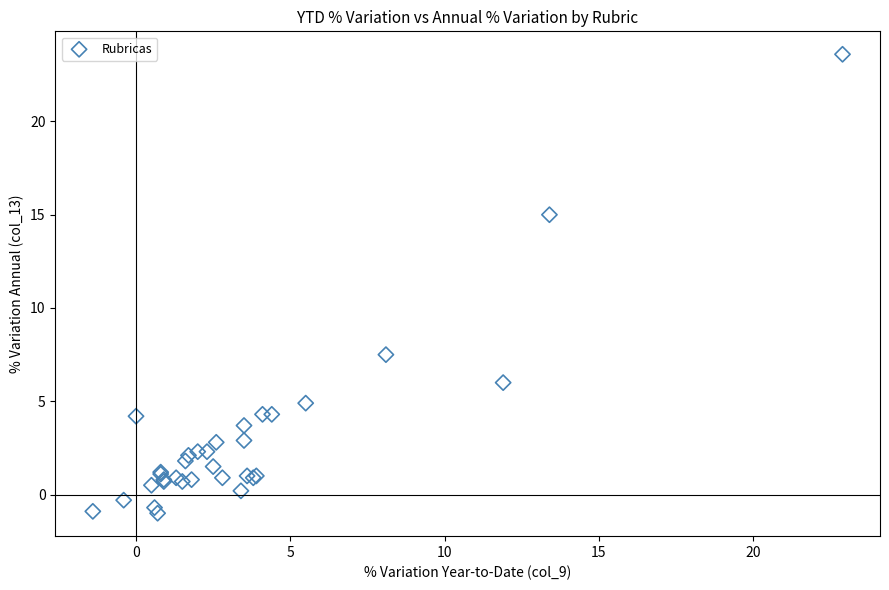

What Y value in the scatter plot is closest to 11?

7.5